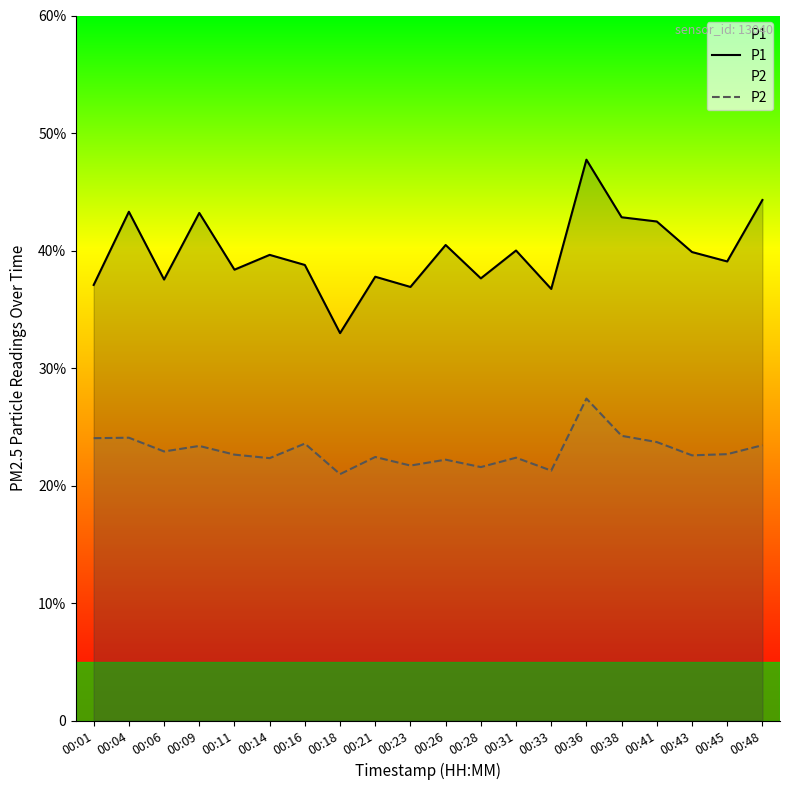

What is the value of the P2 point at the 15th from the left?

27.4